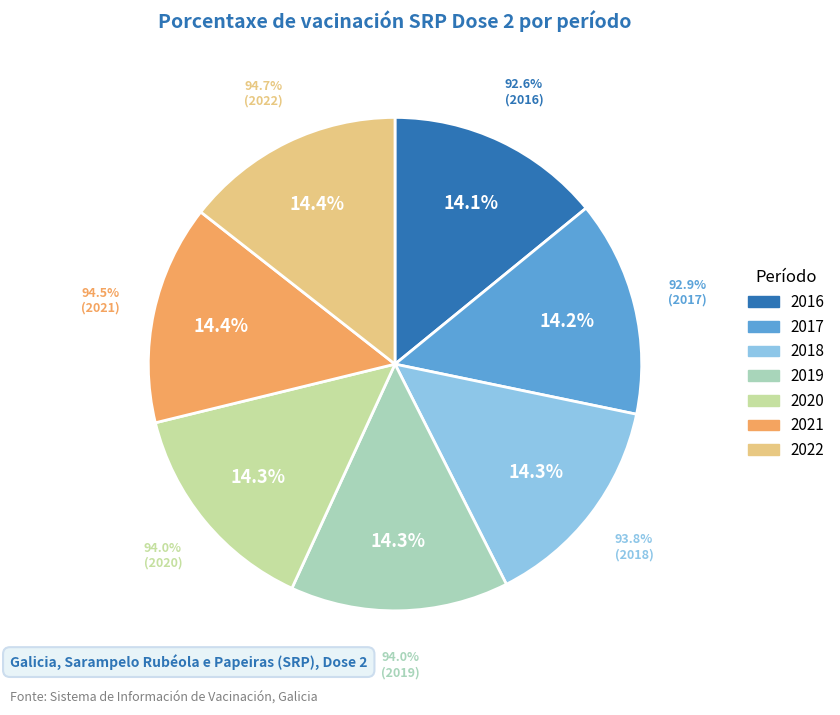

To the nearest percent, what portion does 2018 represent?

14%